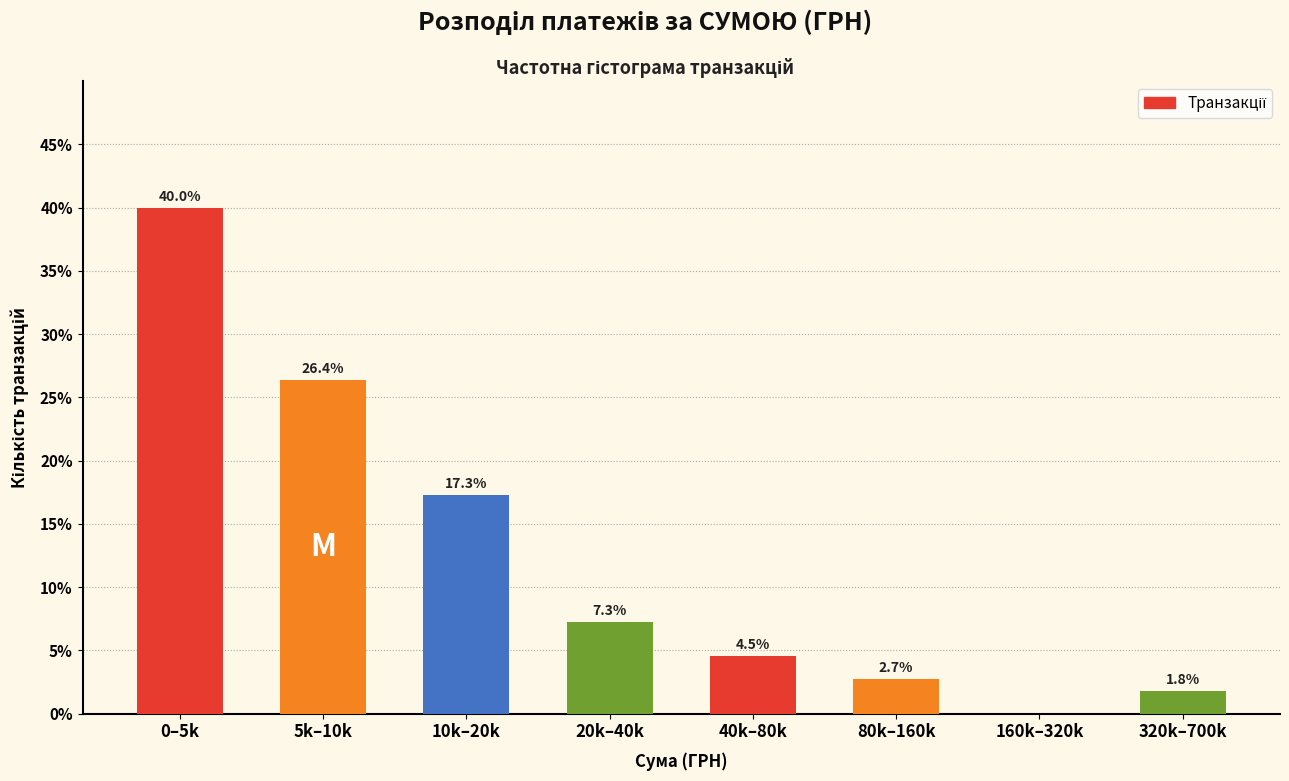

Reading left to right, what are all the values shown in this chart?

0–5k=40.0	5k–10k=26.4	10k–20k=17.3	20k–40k=7.3	40k–80k=4.5	80k–160k=2.7	160k–320k=0.0	320k–700k=1.8